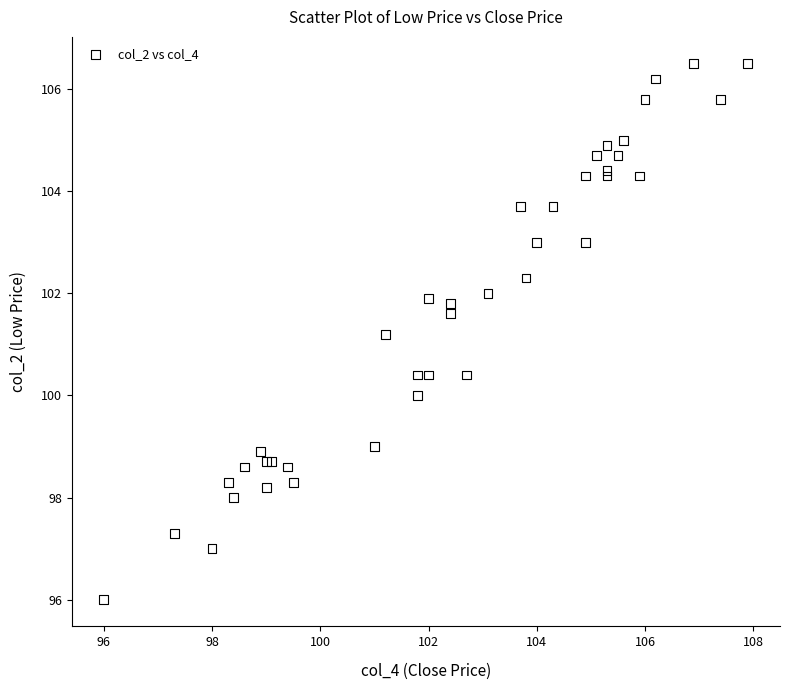

What Y value in the scatter plot is closest to 101?

101.2